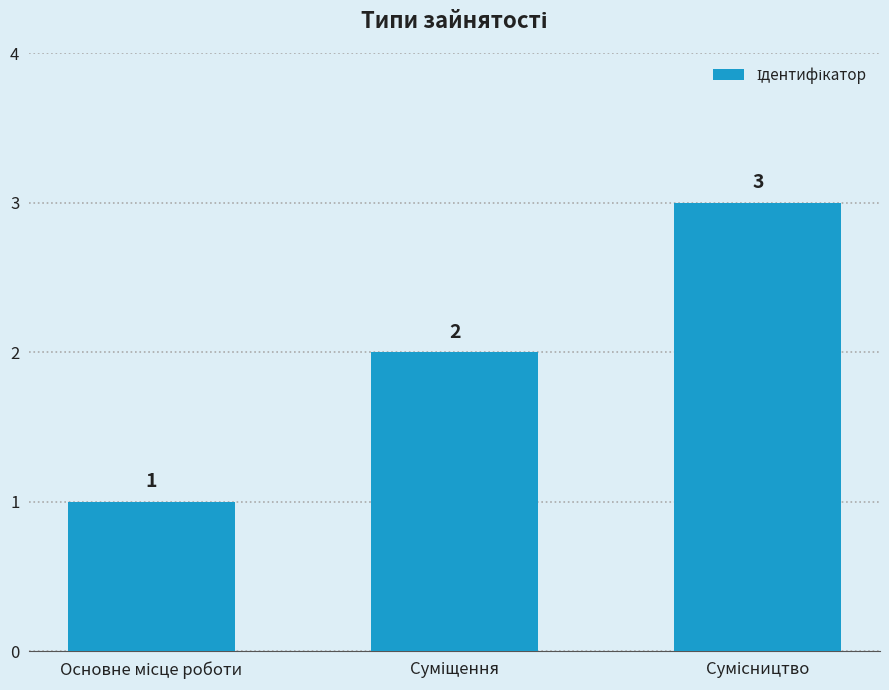

How many values are between 1 and 3?

3